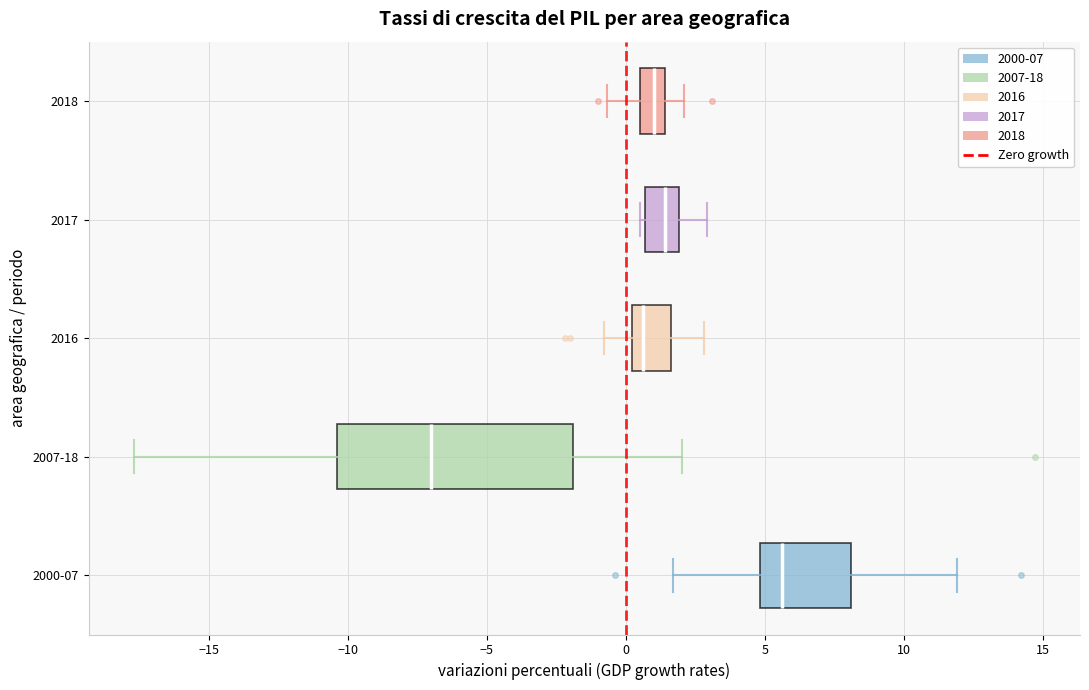

Comparing the boxes themselves (not the whiskers), which one is the widest?

2007-18